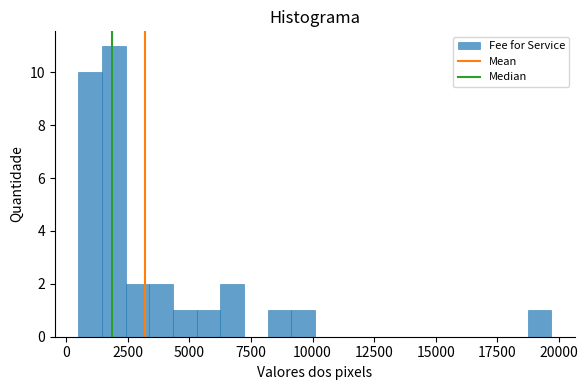

Read against the x-axis, roughly where is the centre of the tallest bar?

2000